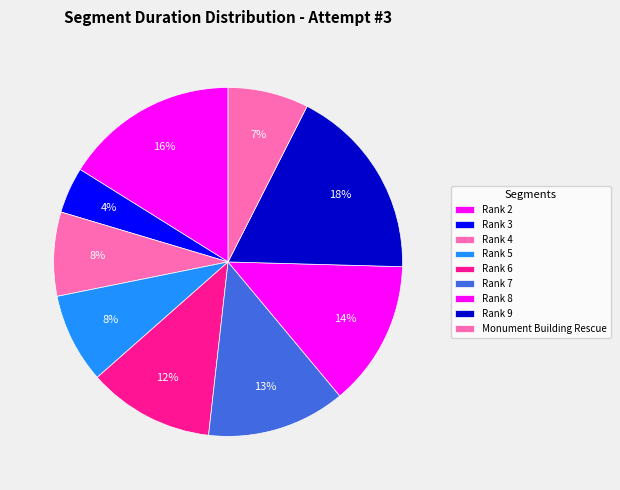

How many segments does this pie chart have?

9